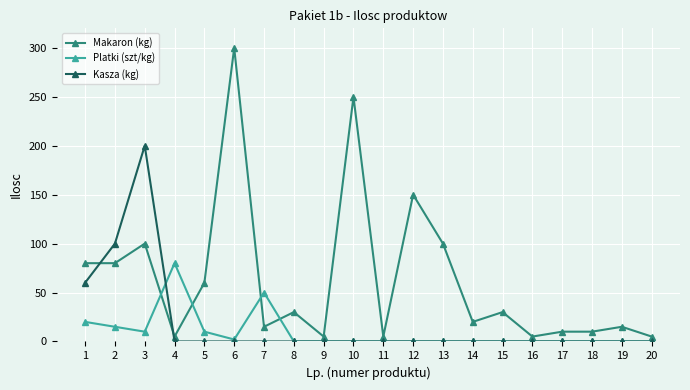

What is the total value across all series at 12?

150